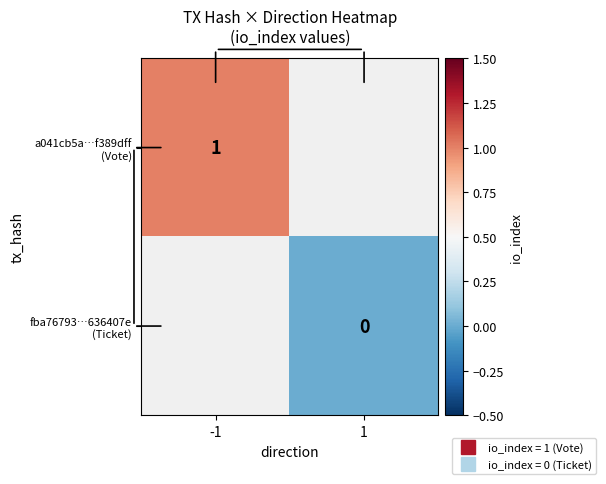

Rank the series by their maximum value, from highest to lowest.

a041cb5a…f389dff (Vote), fba76793…636407e (Ticket)